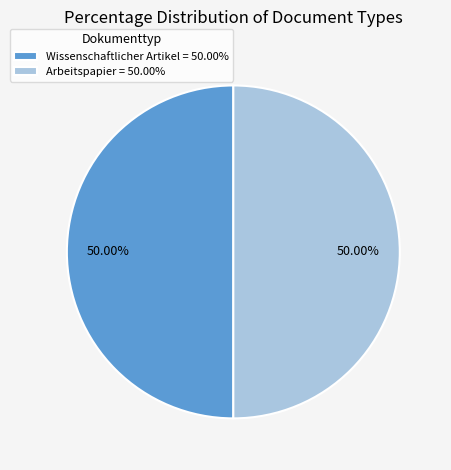

What is the ratio of the value at Wissenschaftlicher Artikel = 50.00% to the value at Arbeitspapier = 50.00%?

1.0